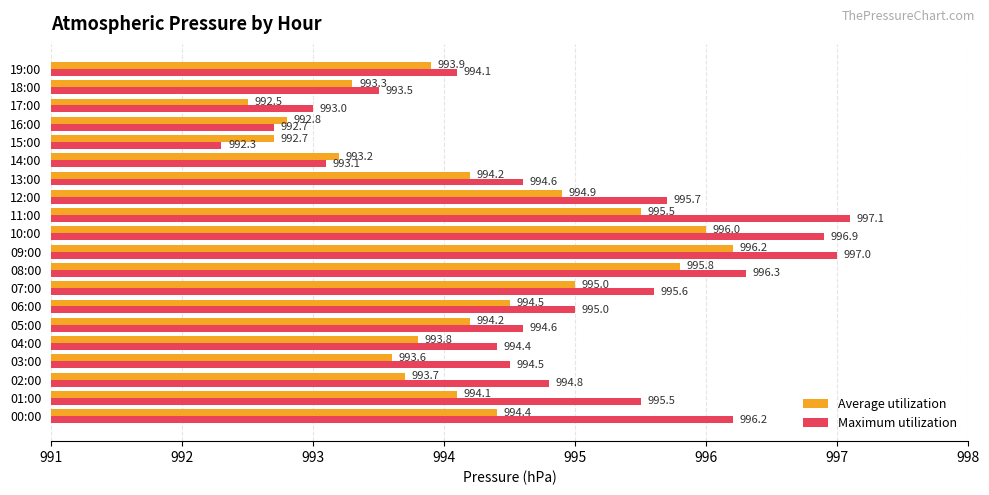

What is the sum of the Maximum utilization values at 15:00 and 14:00?

1985.4